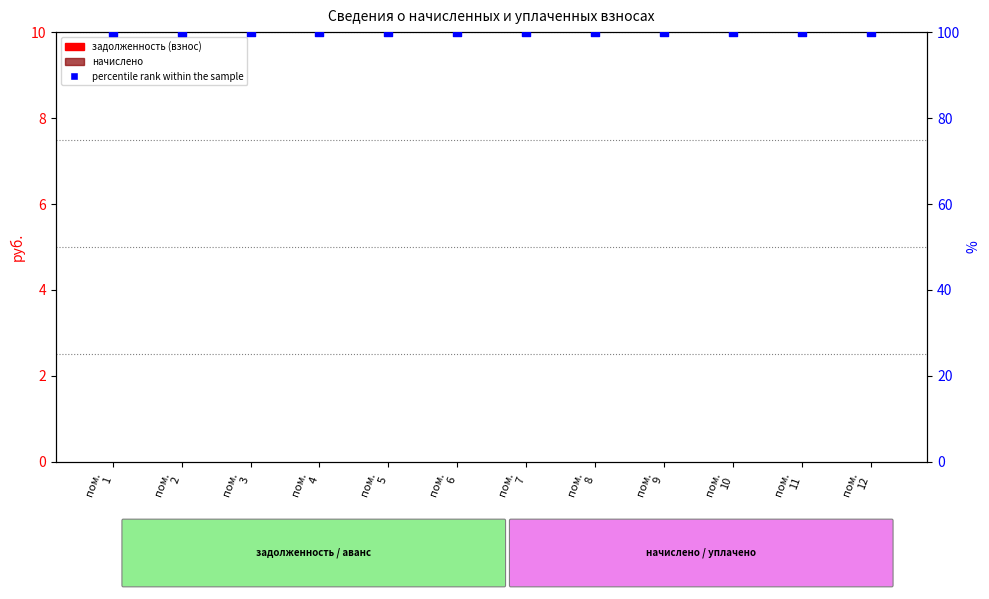

Which series reaches the minimum Y coordinate?

задолженность (взнос)